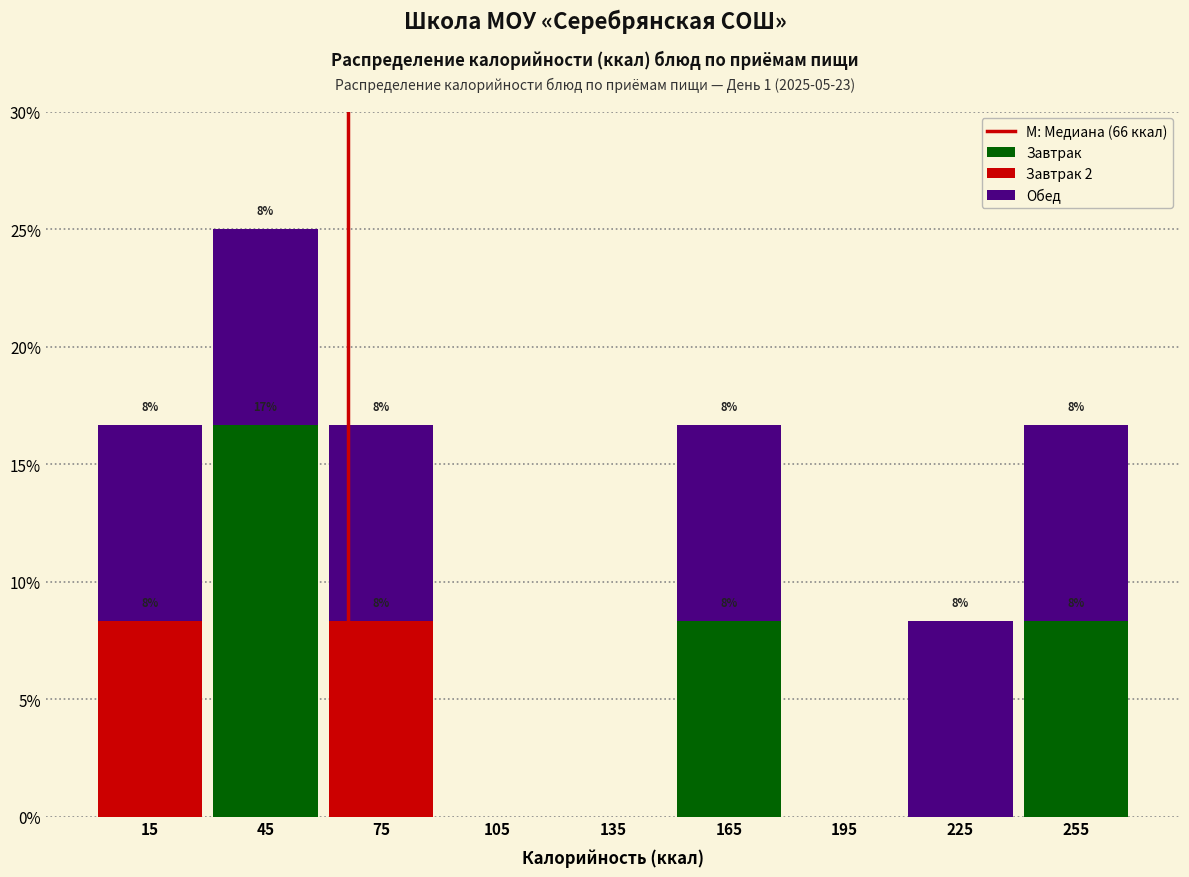

Which range on the x-axis has the tallest stacked bar (by total height)?

30 to 60